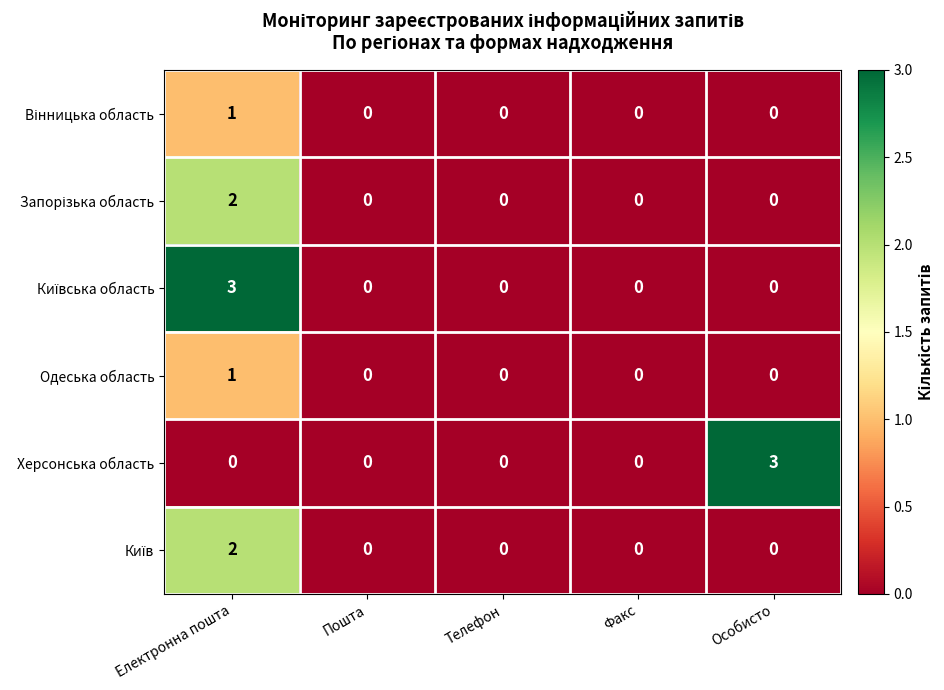

The Одеська область series shows 0 at Особисто. True or false?

True